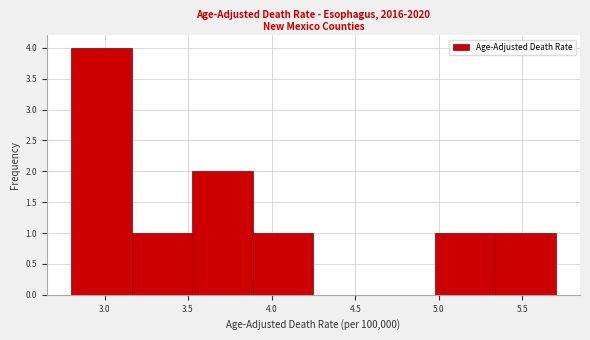

Reading left to right, transcribe this chart: for each bar, give the range it covers on the x-axis and its height. Neither the bar edges nor the heights are printed on the chart, so give them approximately, as read against the axes.

2.80 to 3.15: 4
3.15 to 3.55: 1
3.55 to 3.90: 2
3.90 to 4.25: 1
4.25 to 4.60: 0
4.60 to 5.00: 0
5.00 to 5.35: 1
5.35 to 5.70: 1